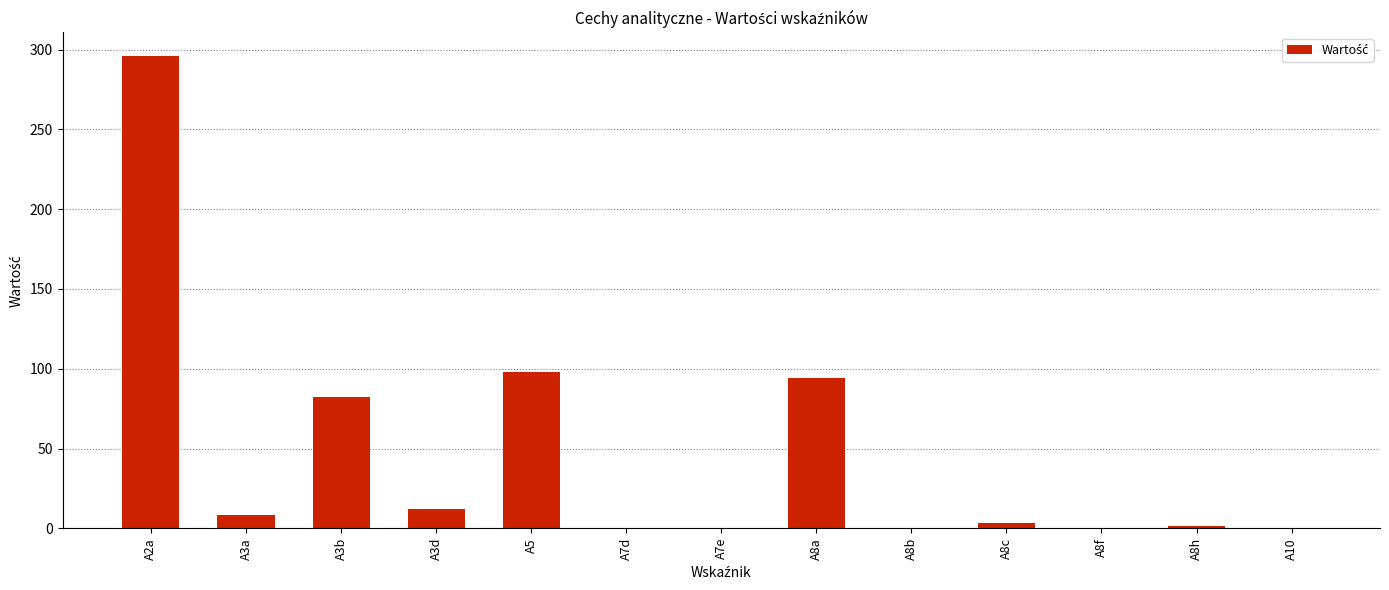

Which category has the highest value across all series?

A2a